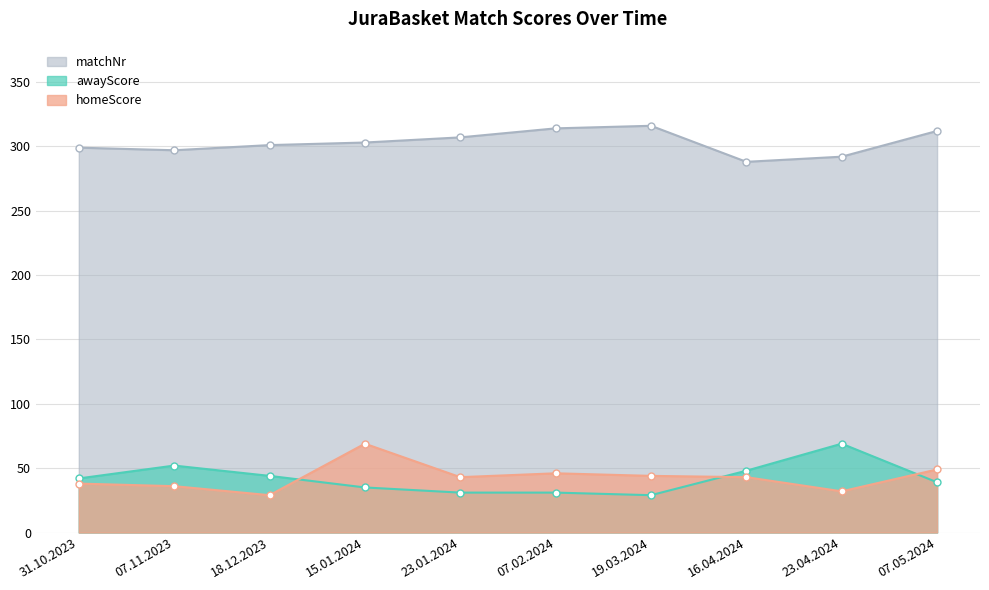

The awayScore series shows 42 at 31.10.2023. True or false?

True